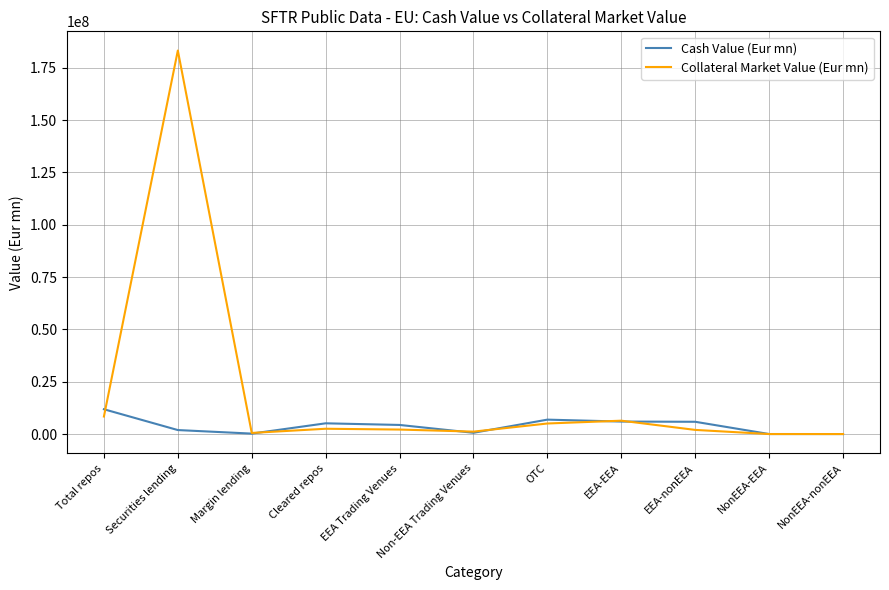

What is the sum of all Collateral Market Value (Eur mn) values?

211425929.9